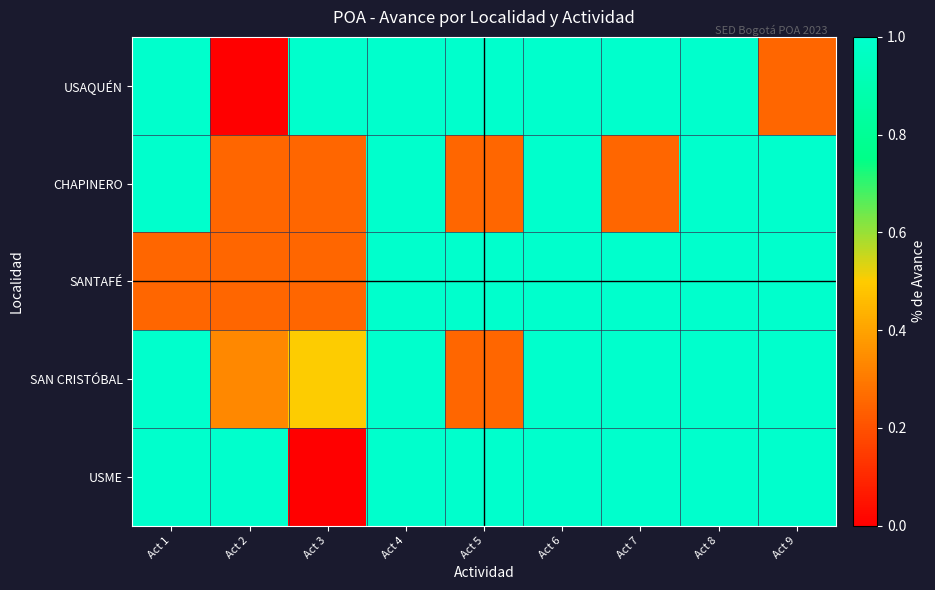

Which series has the largest range (max minus min)?

USAQUÉN